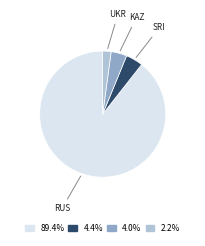

Count the number of slices in the pie.

4